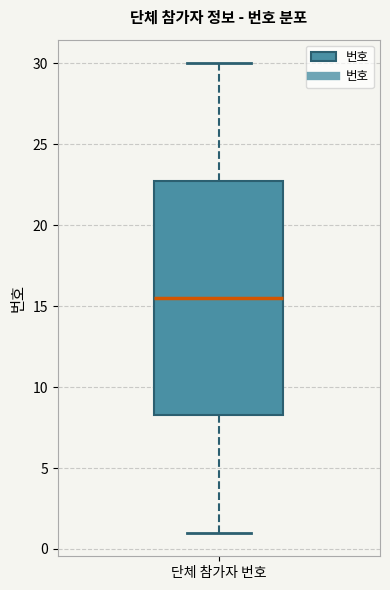

Where is the lower edge of the box for 단체 참가자 번호 on the y-axis? The values are not printed on the chart, so give them approximately, as read against the axis.

8.5